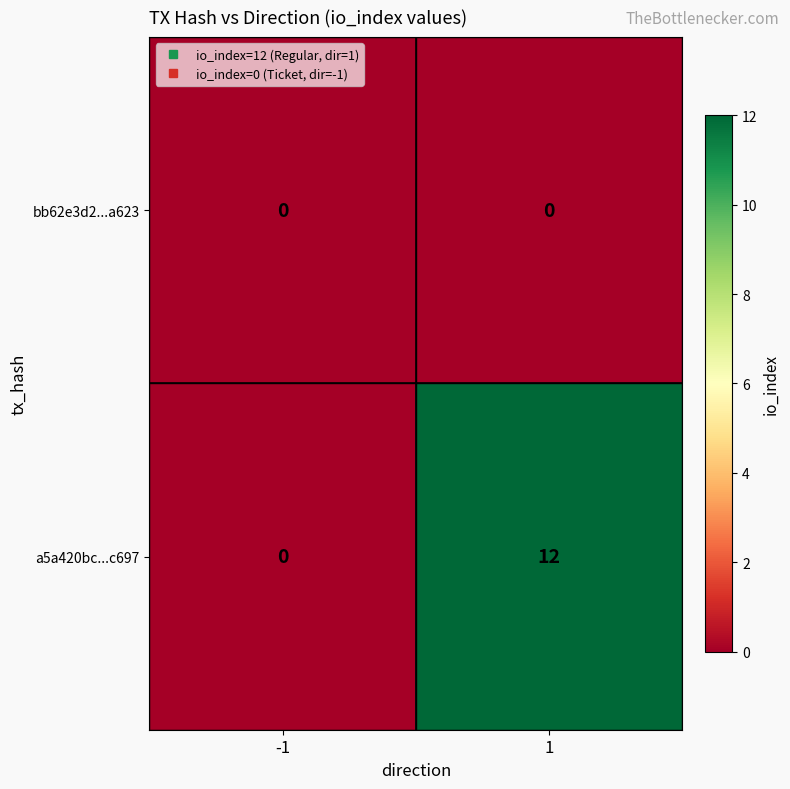

The a5a420bc...c697 series shows 0 at -1. True or false?

True